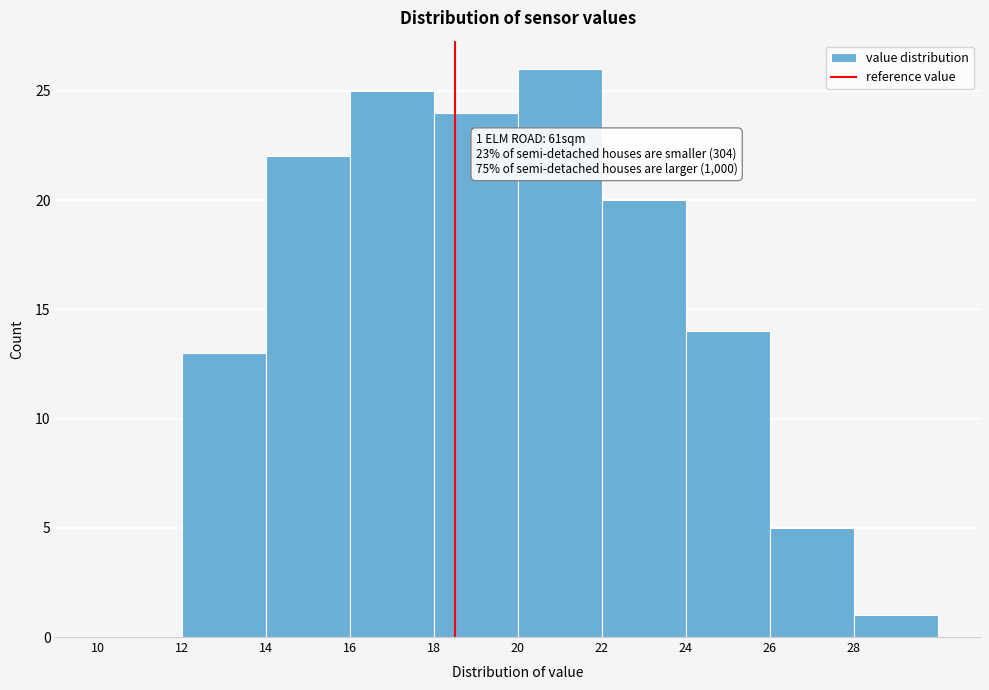

Over which range of the x-axis is the bar tallest?

20 to 22